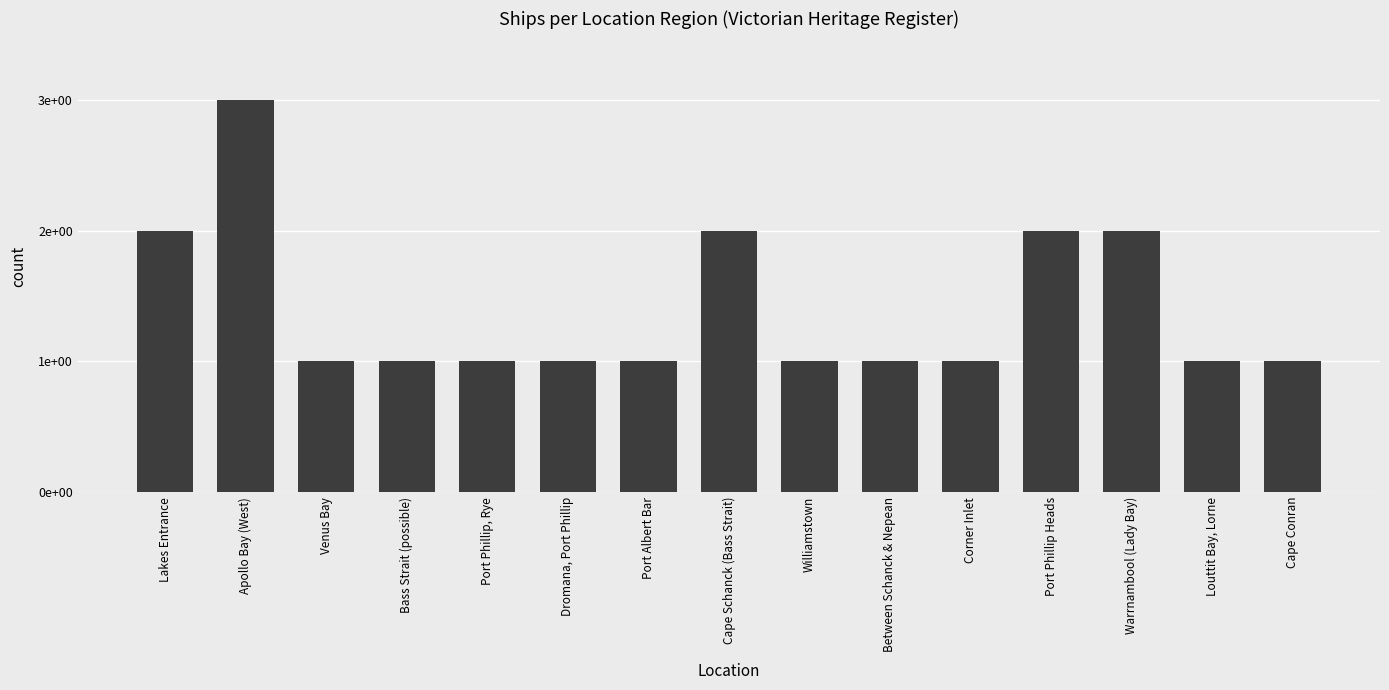

What is the sum of all values?

21